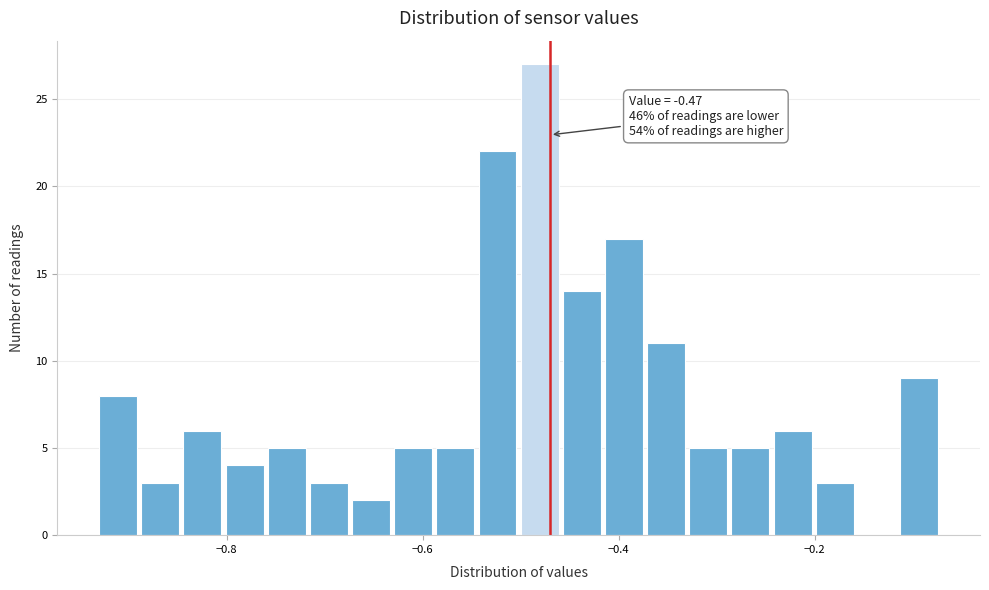

Around what value on the x-axis is the tallest bar? Give the approximate position of its centre, as read against the axis.

-0.48